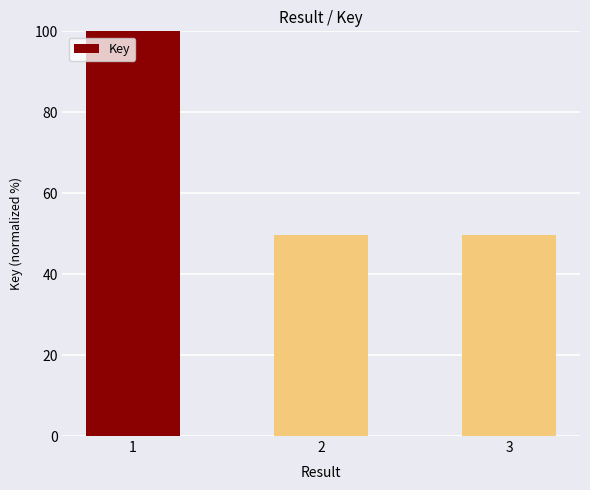

What is the change in value from 1 to 3?

-50.2